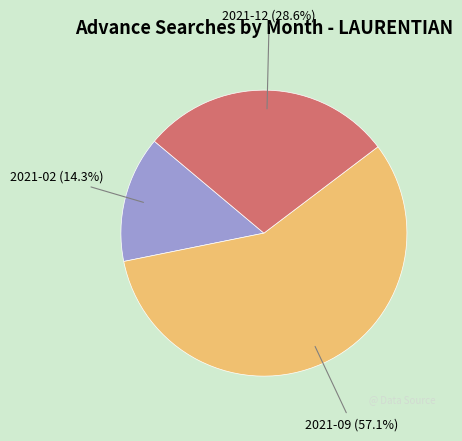

Combined, what portion of the pie is 2021-02 and 2021-09?

71.4%